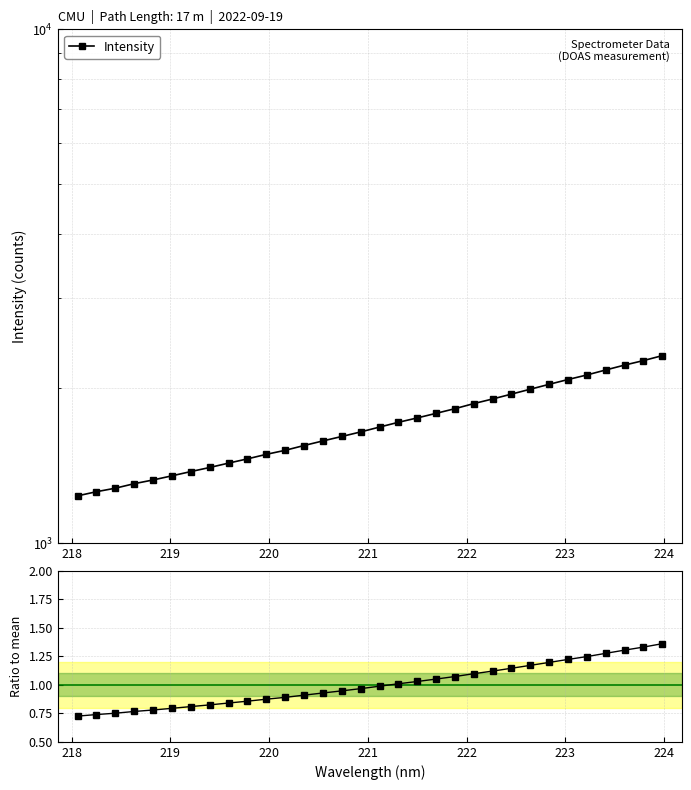

Which series has the largest total across all categories?

Intensity